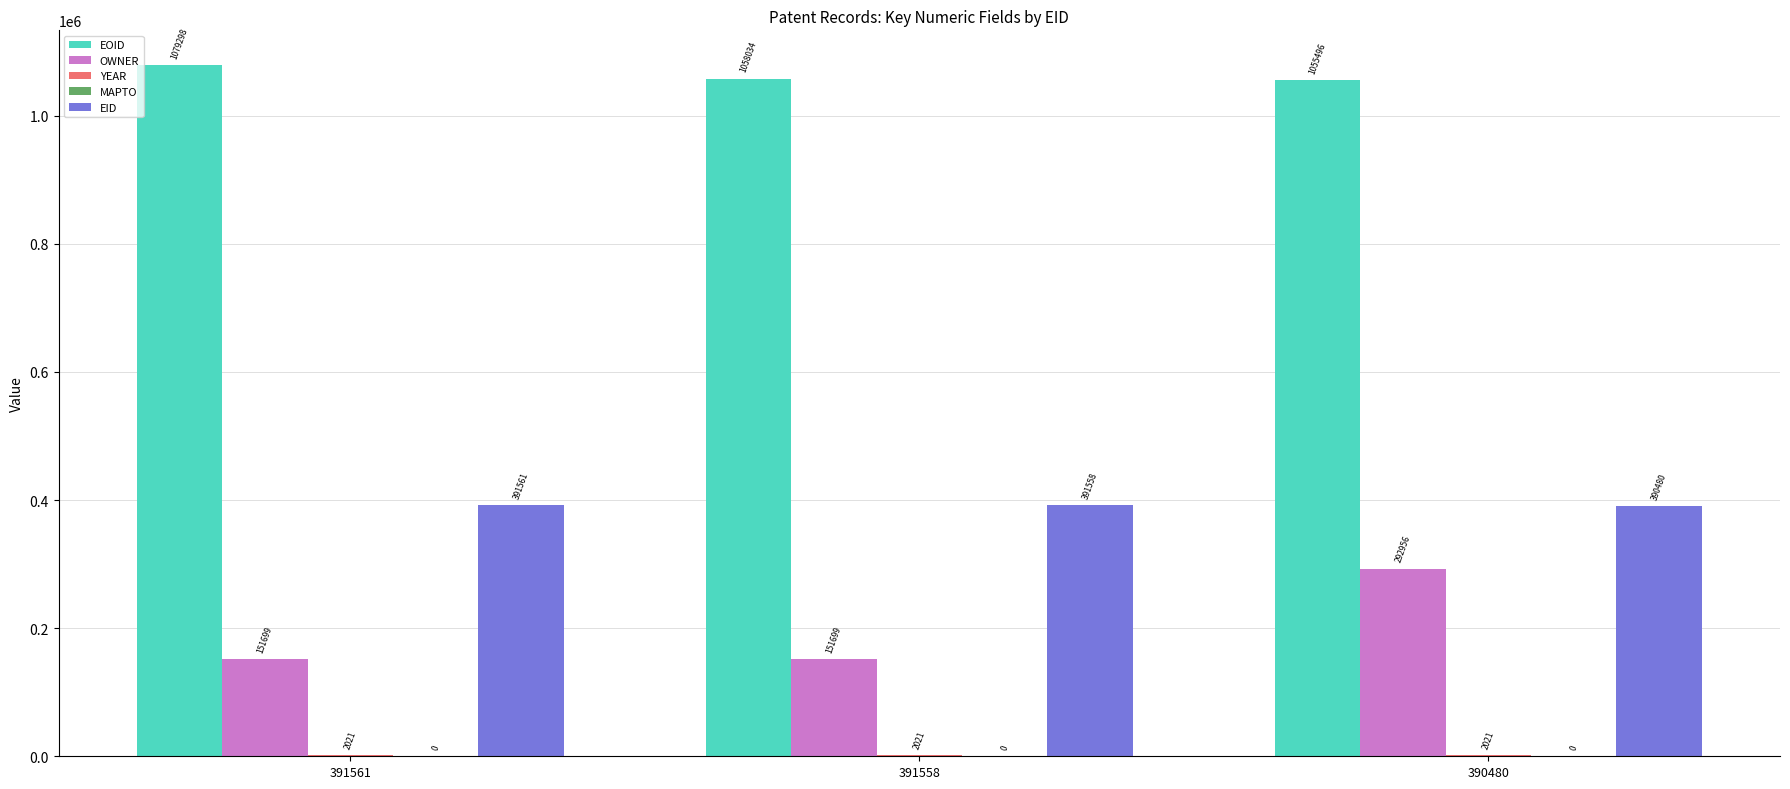

At which category is the sum across all series the highest?

390480